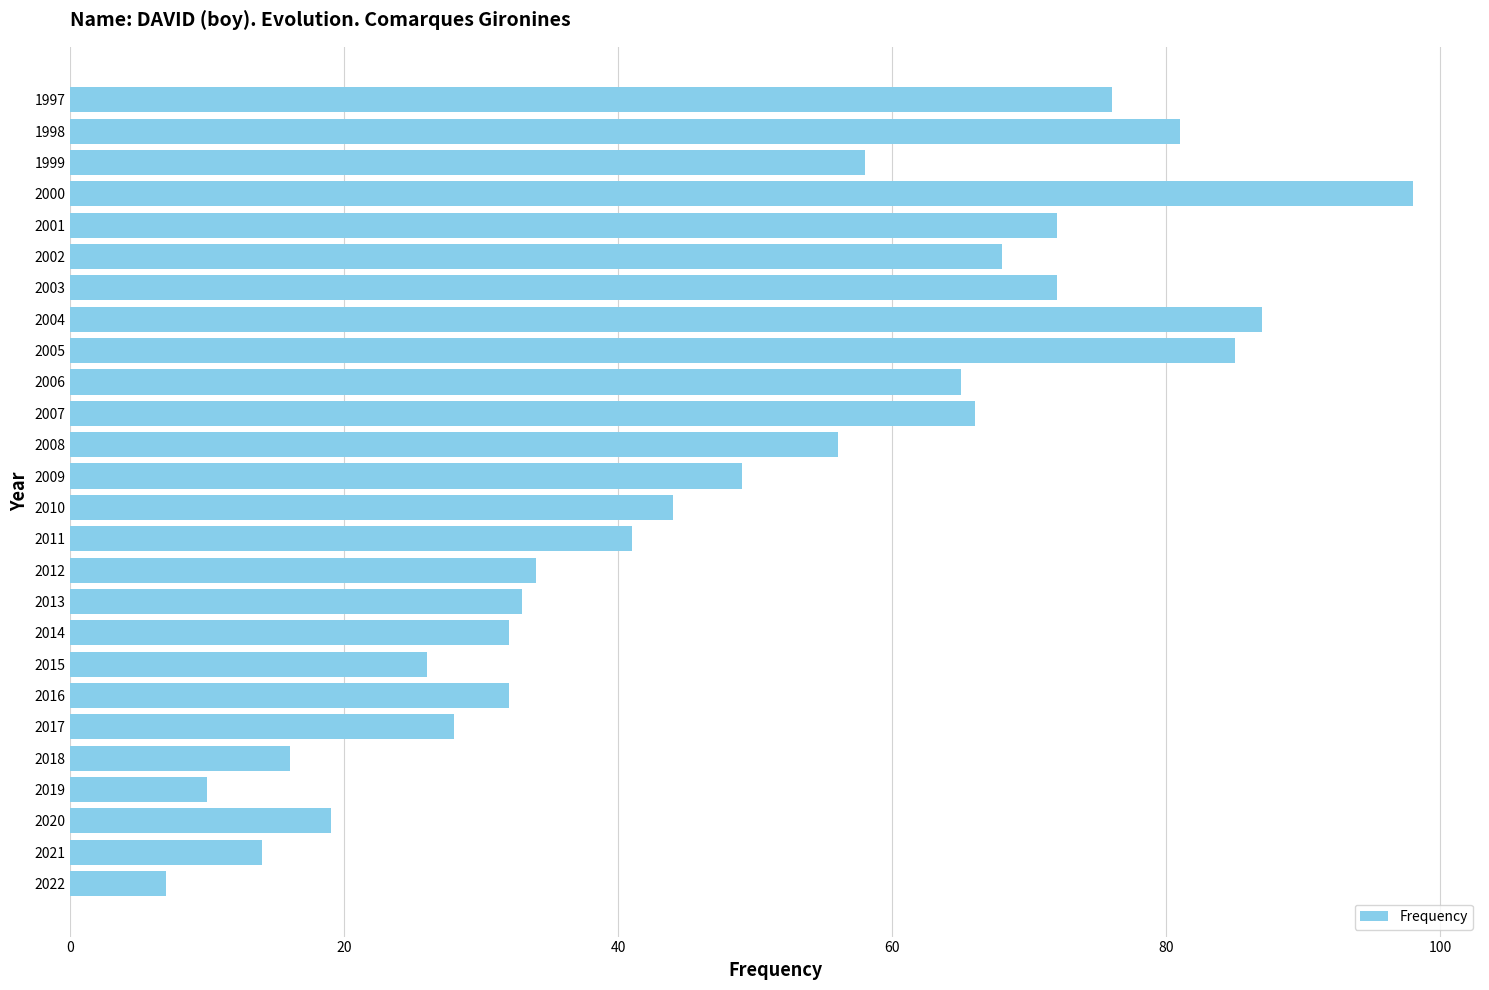

Read the value at 1997.

76